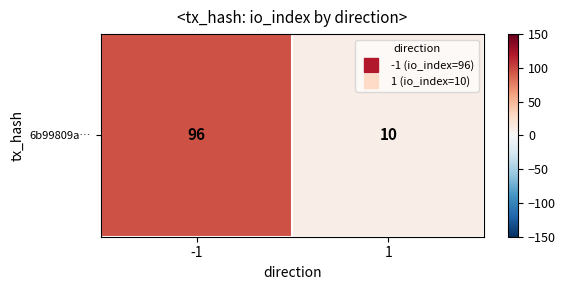

Reading right to left, what are all the values shown in this chart?

10	96